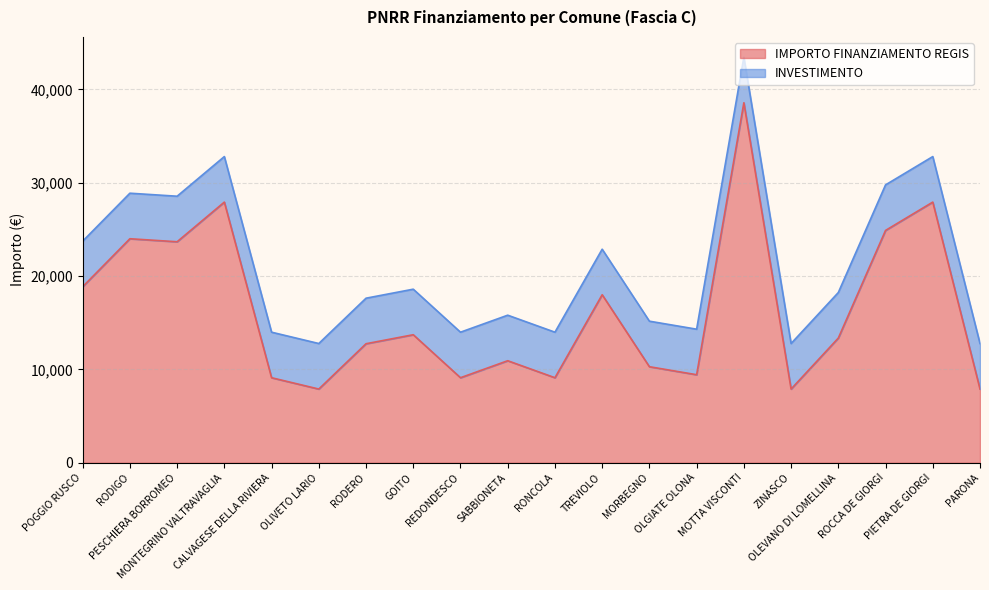

What is the difference between the values at RONCOLA and MONTEGRINO VALTRAVAGLIA?

18817